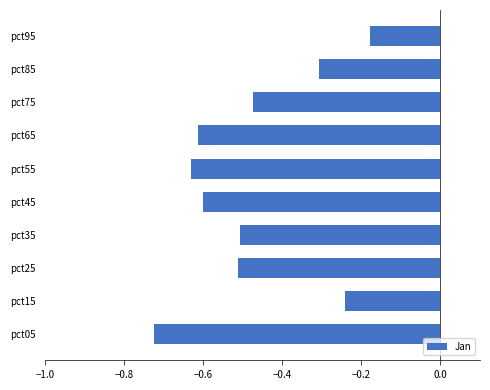

Count the number of data series in this chart.

1